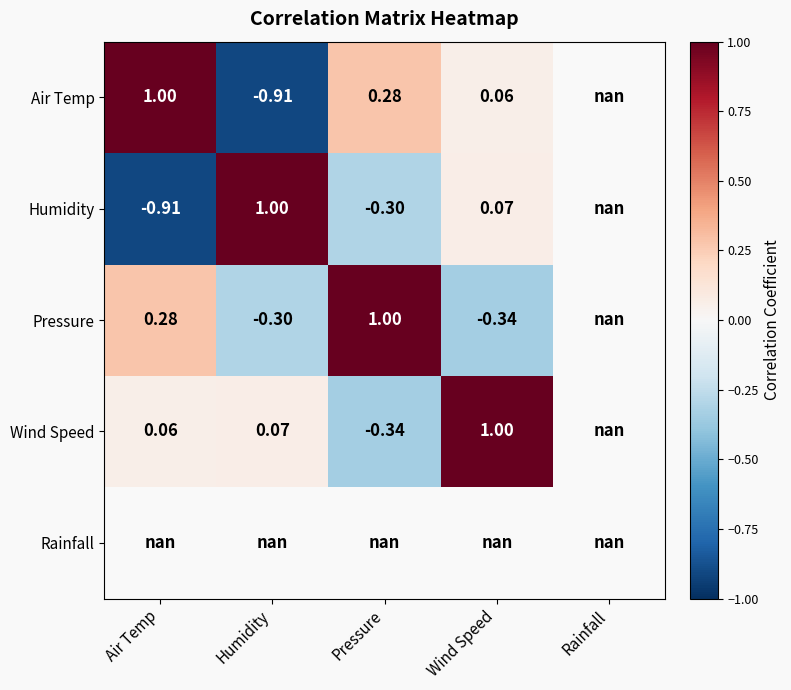

Where does the Humidity series first go above 0?

Humidity